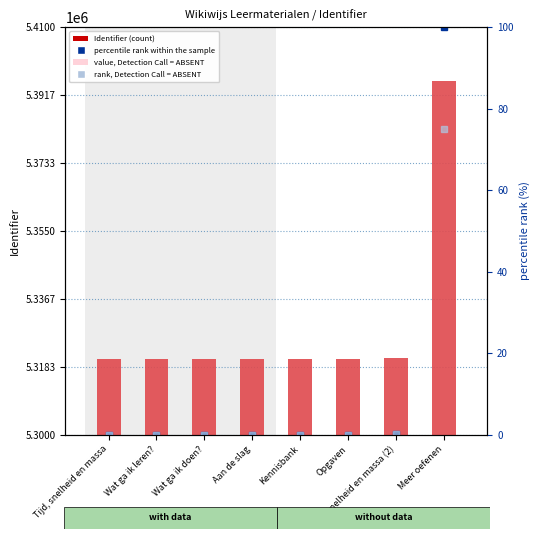

What position from the left is Opgaven?

6